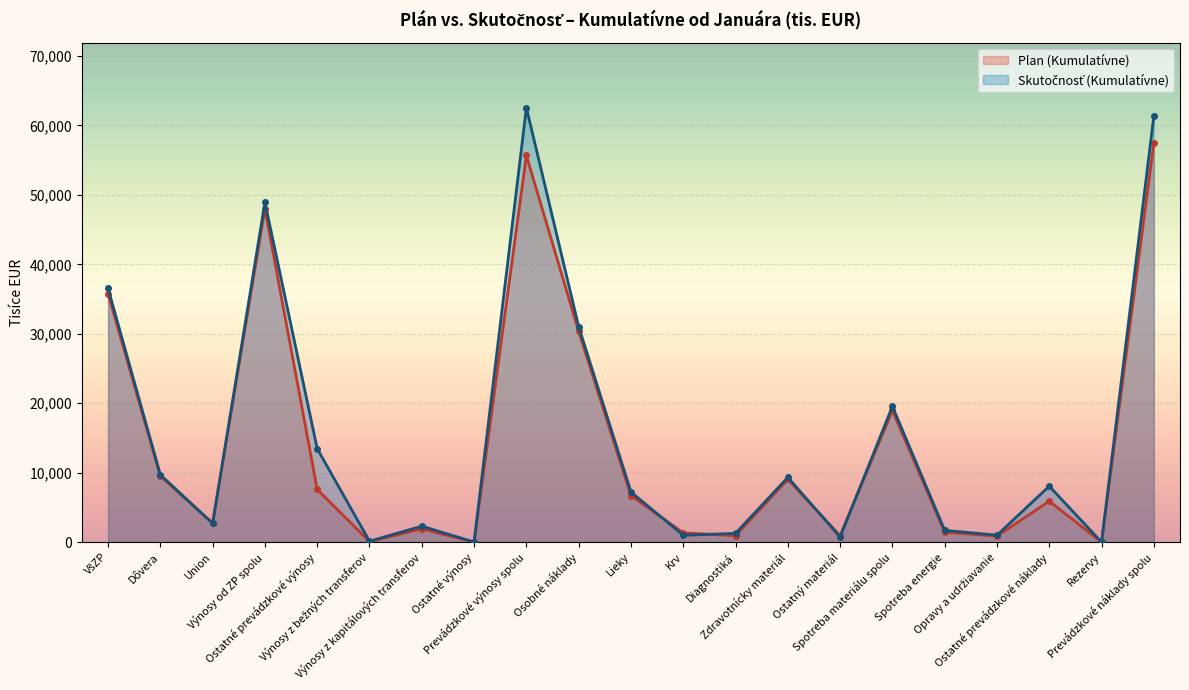

What is the label of the 9th point from the right?

Diagnostiká